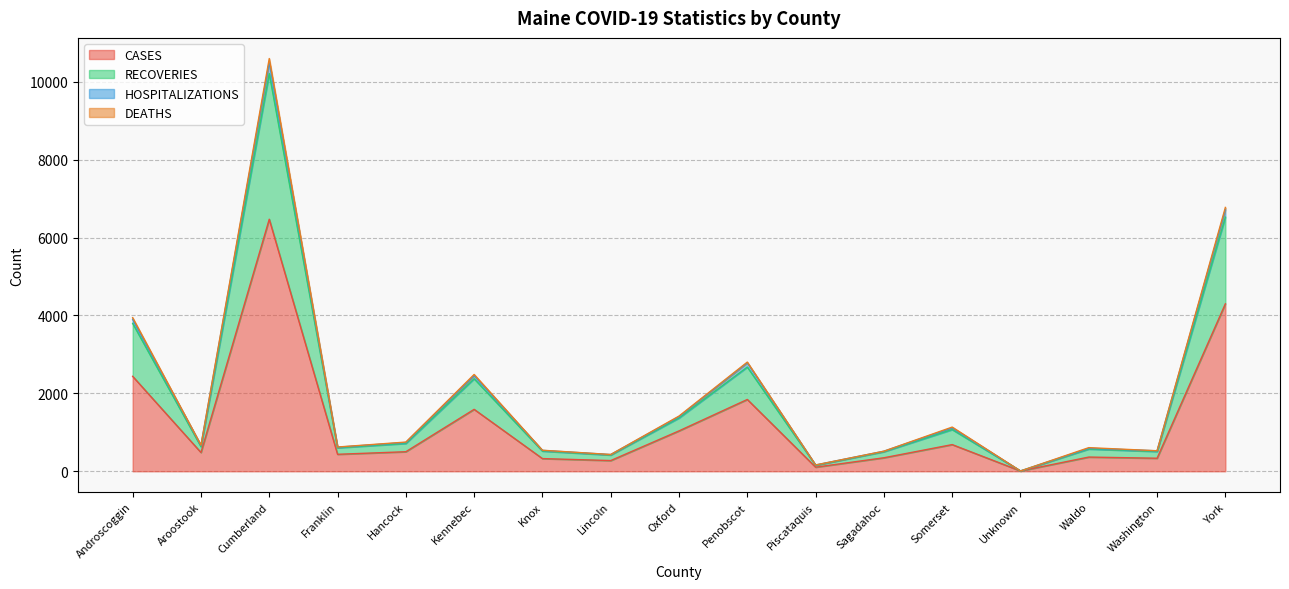

True or false: RECOVERIES and HOSPITALIZATIONS cross at least once.

False